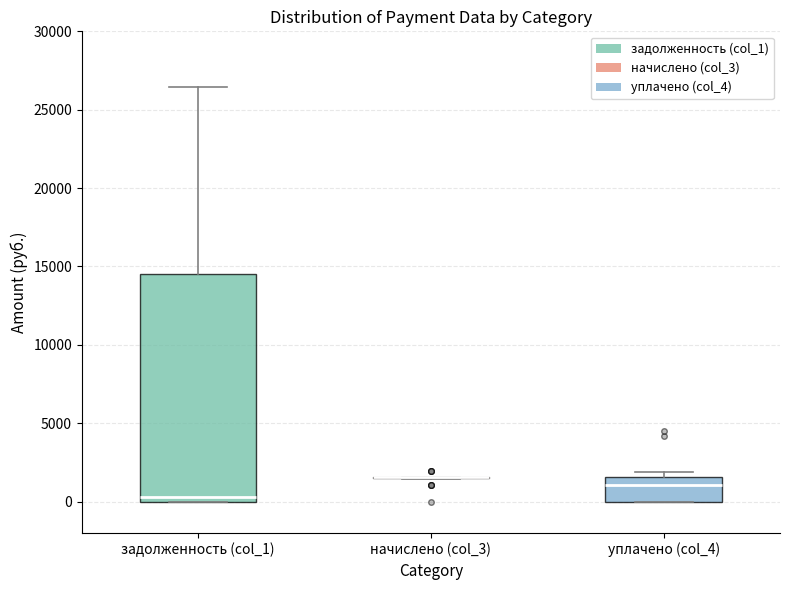

Reading left to right, transcribe this box plot: for each box, give where its median line is, the range the box spans, and where its two whiskers end, as read against the y-axis. The values are not printed on the chart, so give them approximately, as read against the axis.

задолженность (col_1): median 500, box 0 to 14500, whiskers 0 to 26500
начислено (col_3): box collapsed to a line at 1500, whiskers 1500 to 1500
уплачено (col_4): median 1000, box 0 to 1500, whiskers 0 to 2000